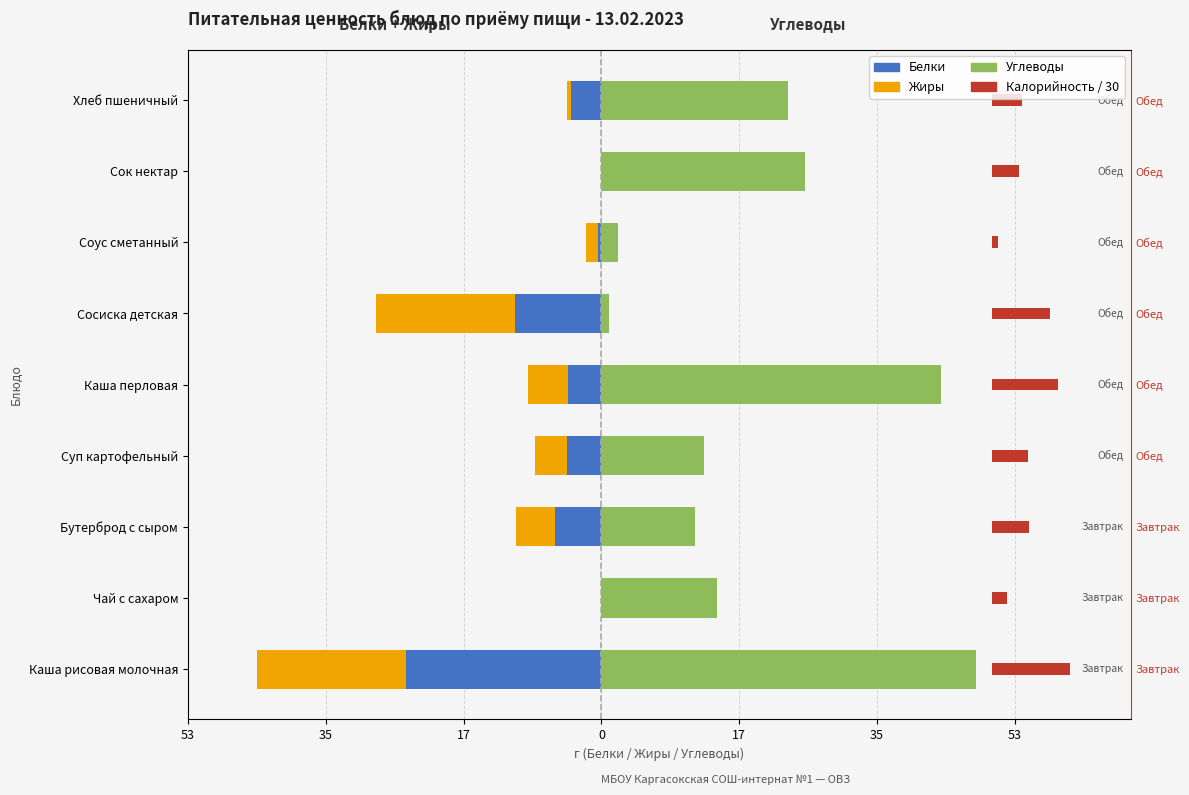

Is it true that Белки equals -0.7 at Соус сметанный?

False